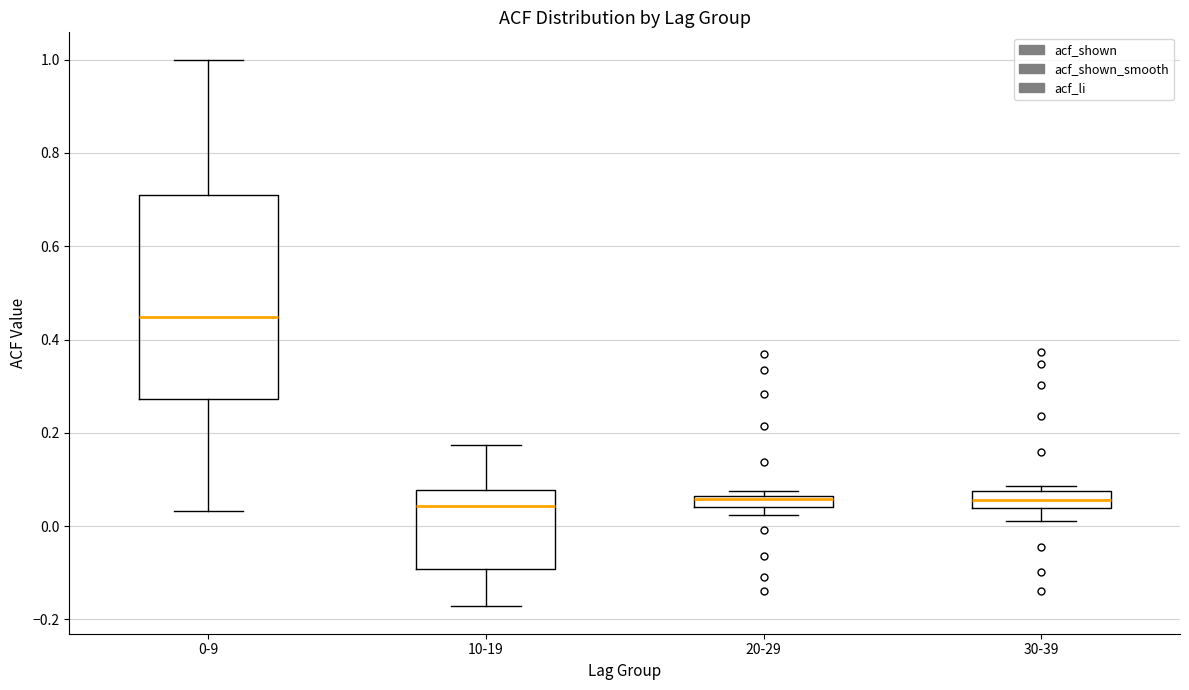

Where does the median line of the box for 0-9 sit on the y-axis? The values are not printed on the chart, so give them approximately, as read against the axis.

0.44